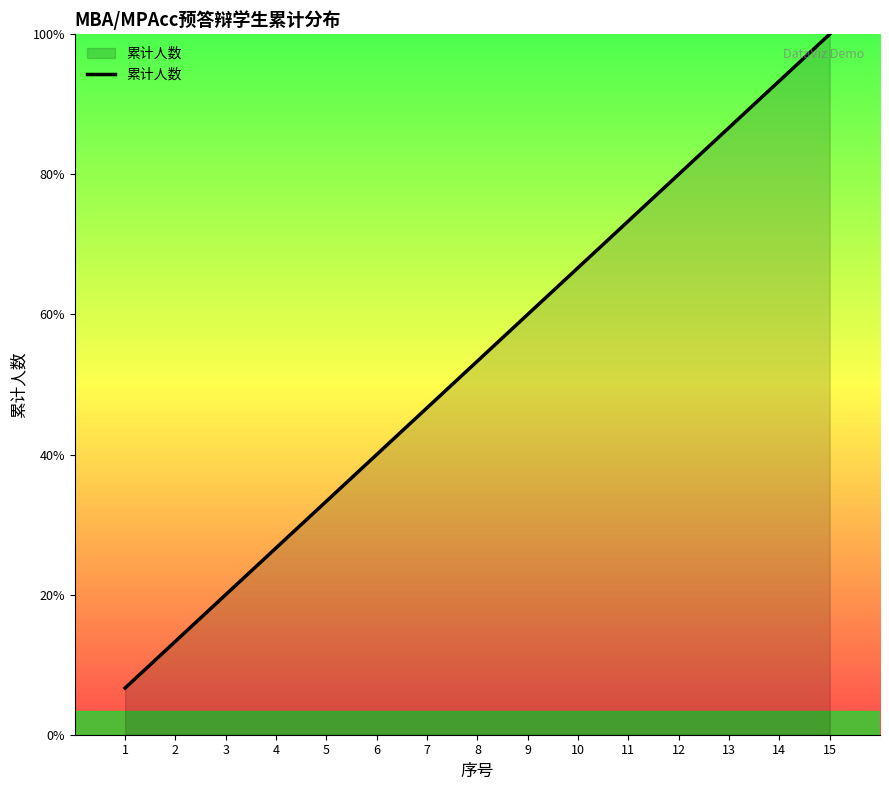

Does the chart have visible grid lines?

No